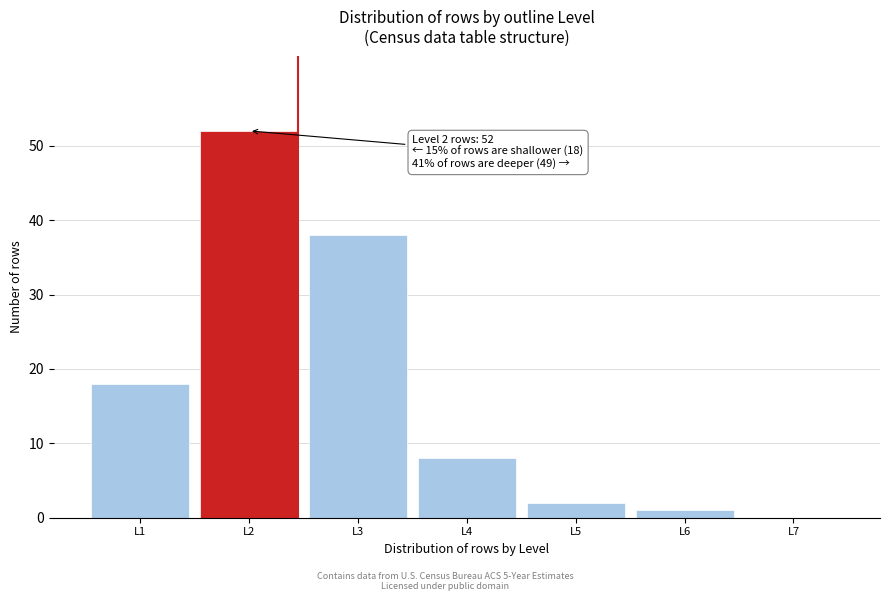

Reading left to right, extract all data points from this chart.

L1=18	L2=52	L3=38	L4=8	L5=2	L6=1	L7=0